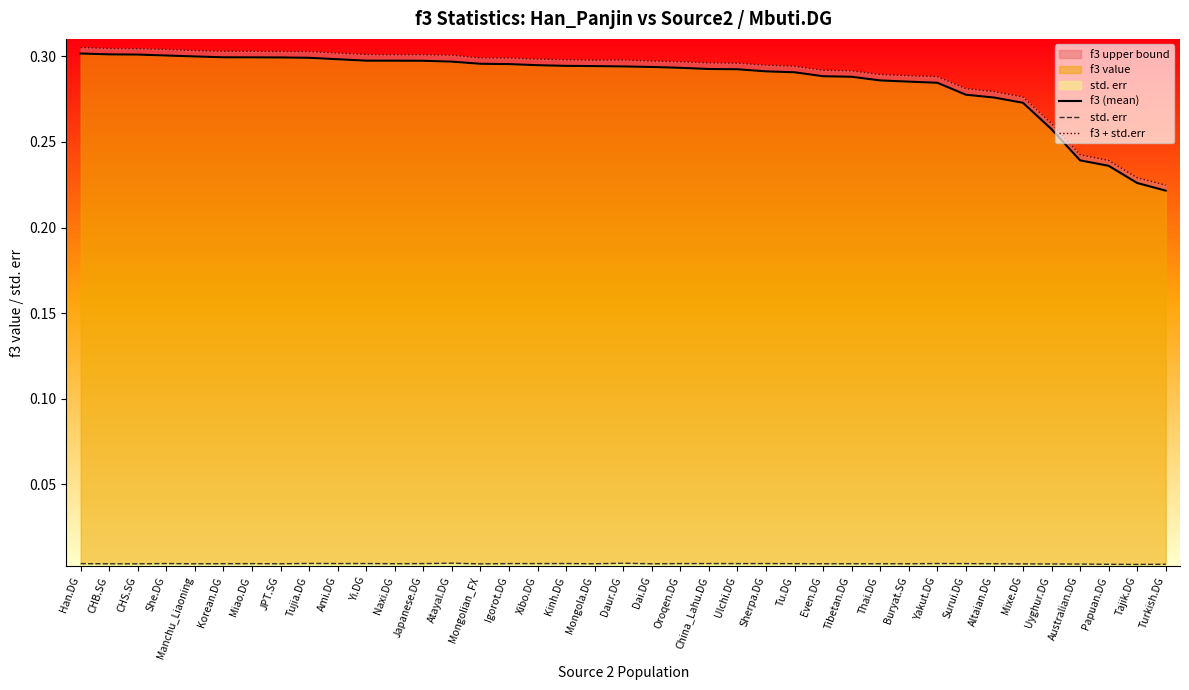

Where is the first local minimum for std. err?

CHS.SG